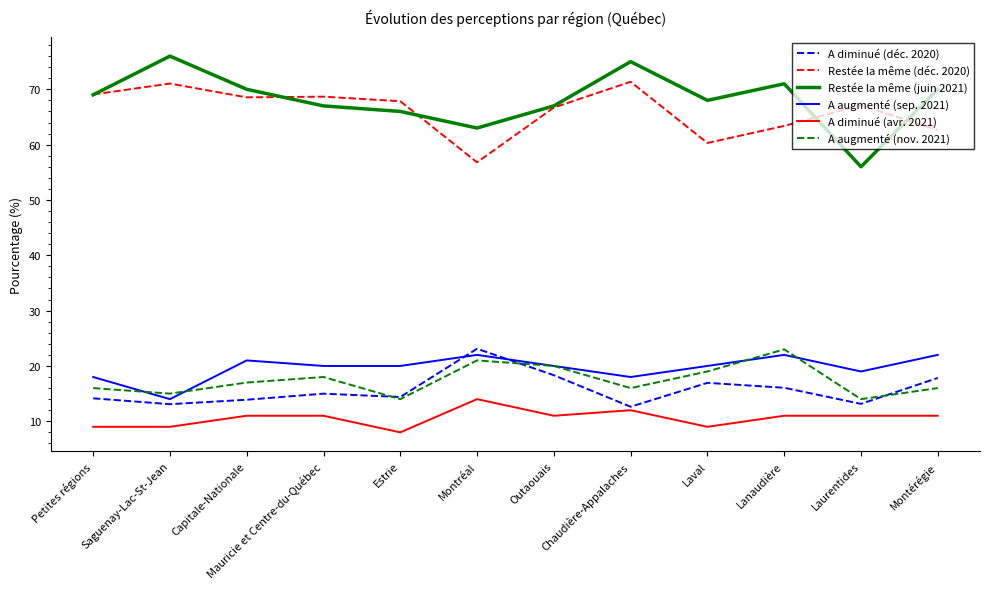

True or false: A diminué (déc. 2020) and A diminué (avr. 2021) cross at least once.

False